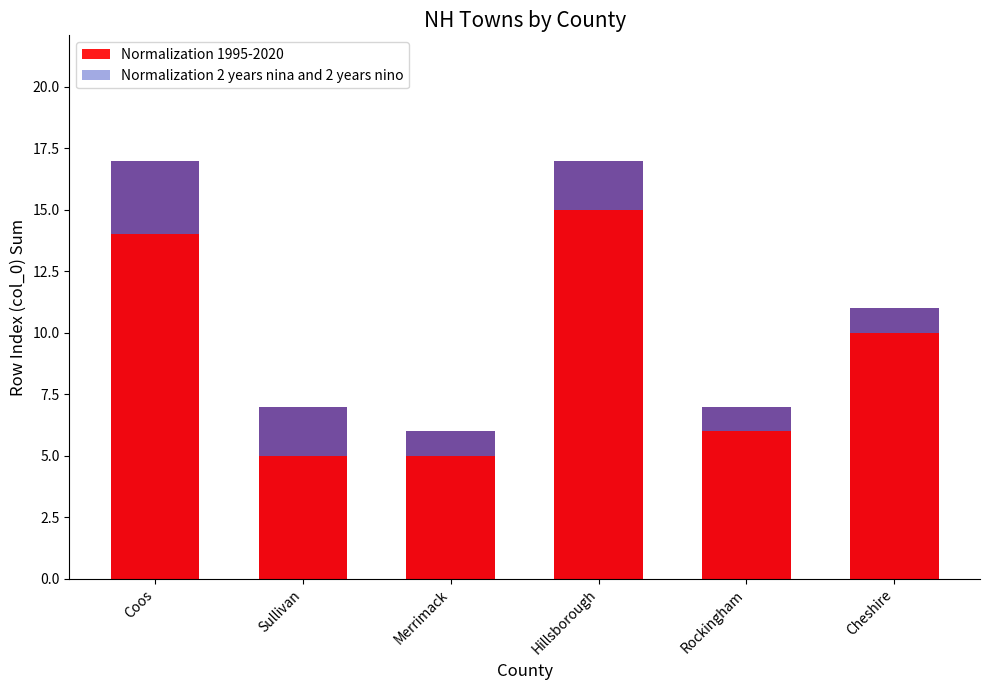

The value of Town count (series1) at Sullivan is 5. True or false?

True